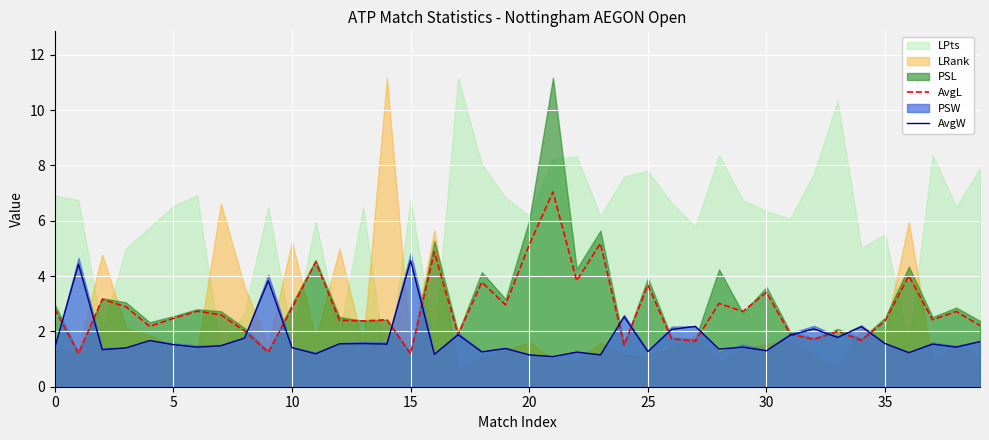

Which category has the lowest value in the AvgW series?

21